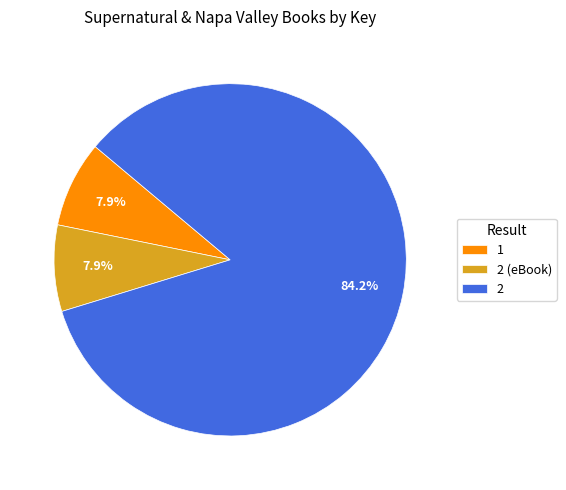

To the nearest percent, what percentage of the pie is 1?

8%